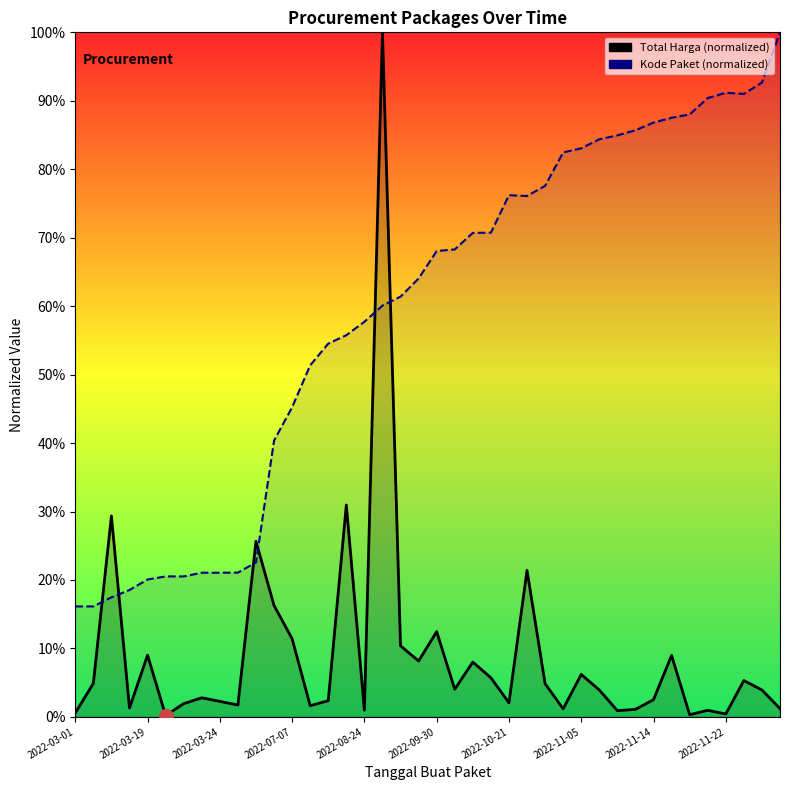

True or false: Kode Paket and Total Harga cross at least once.

True